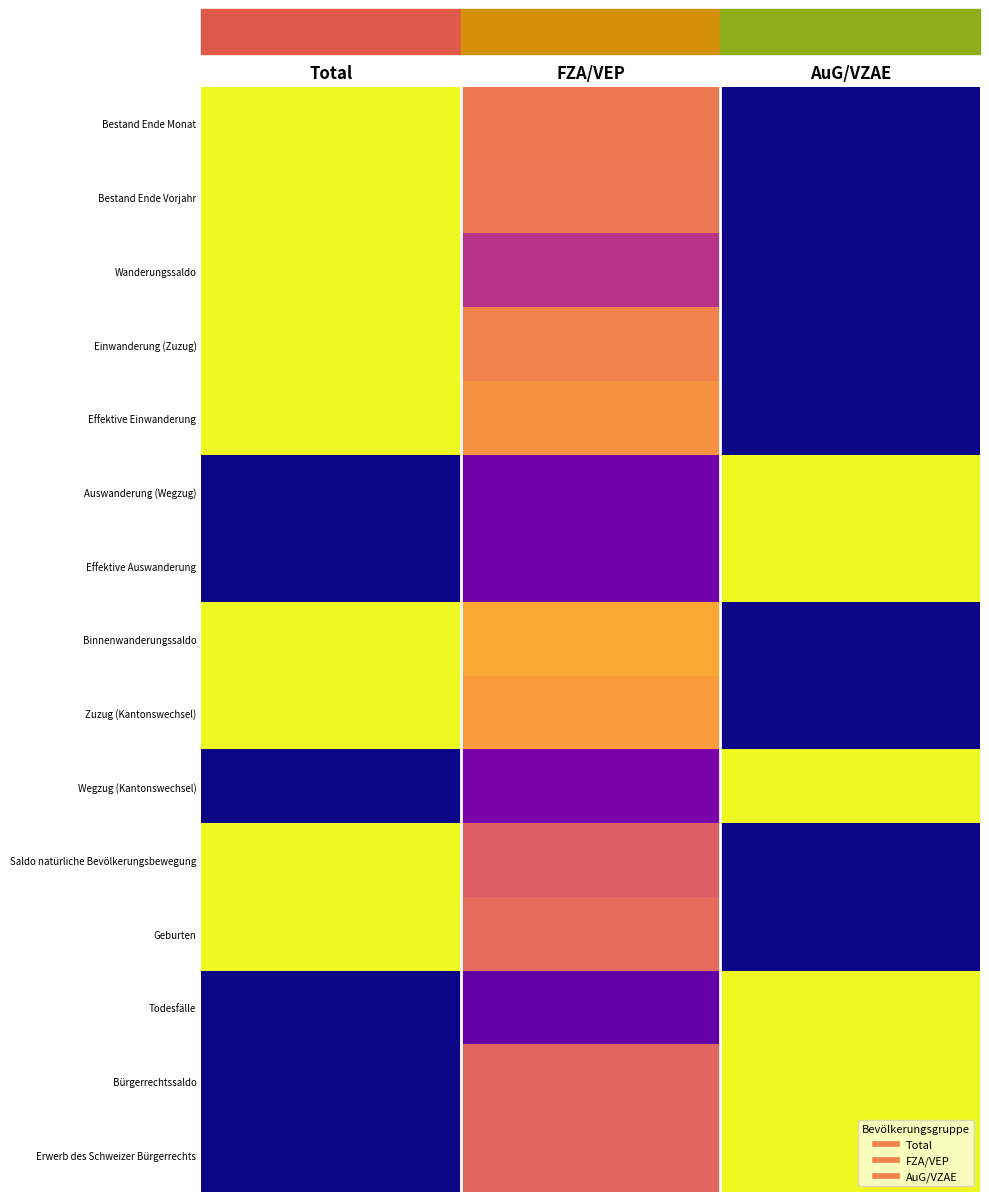

At how many categories does at least one series exceed 0?

3